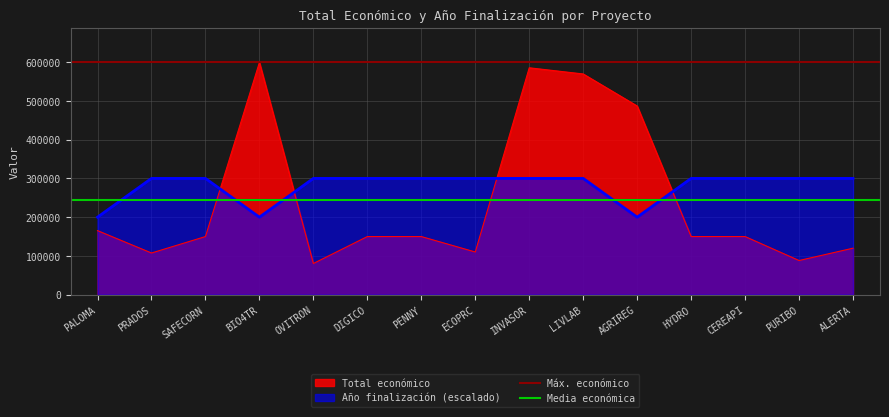

Does the chart have visible grid lines?

Yes